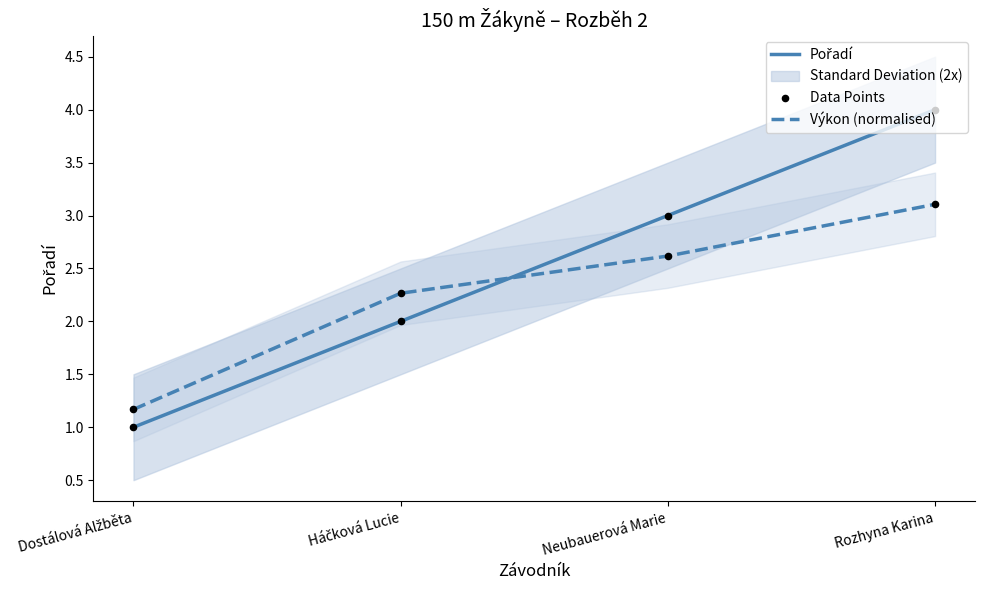

Which series has the widest spread of Y values?

Pořadí